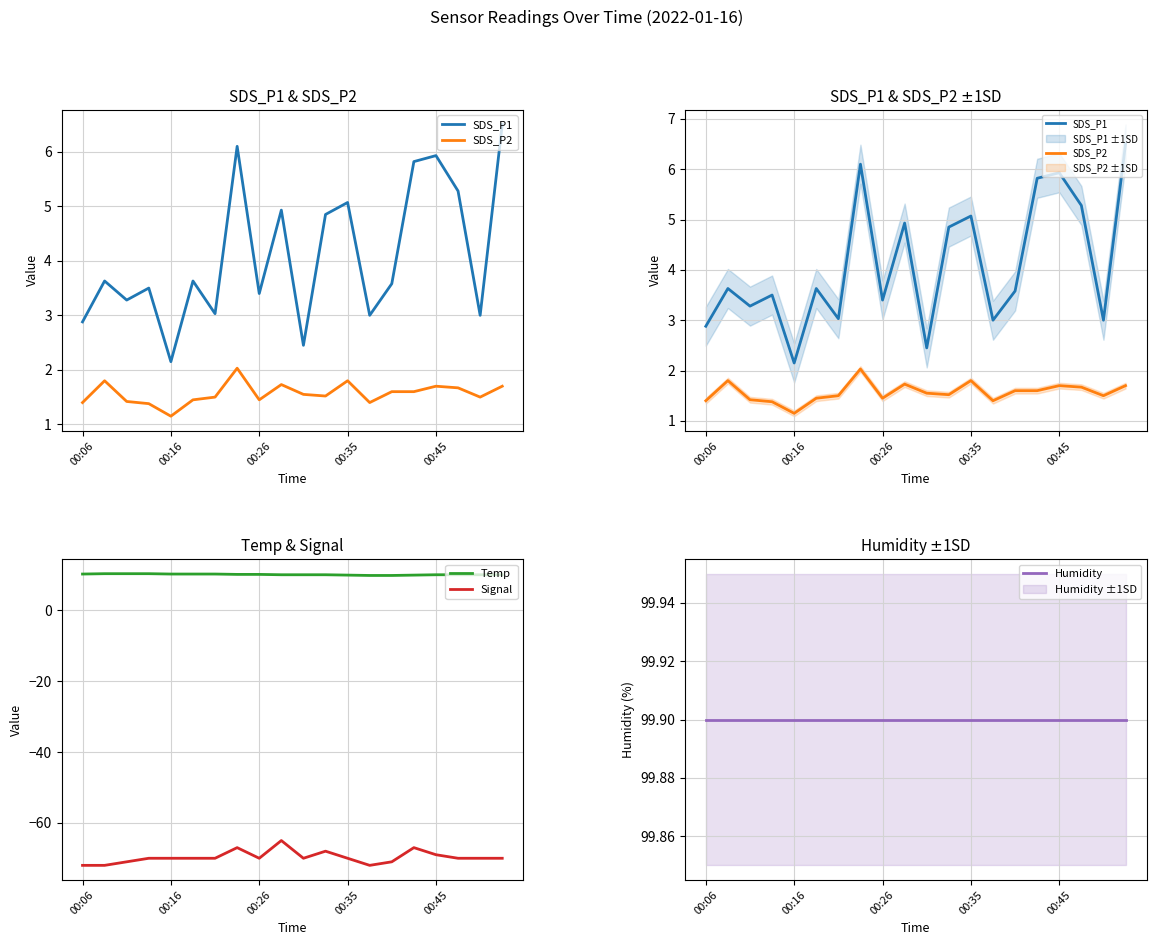

Is this an area chart (filled region under the line)?

No